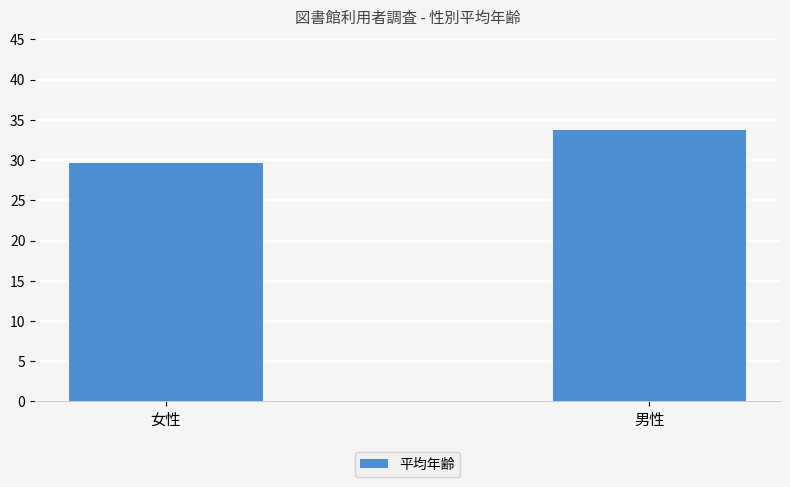

Read the value at 女性.

29.7